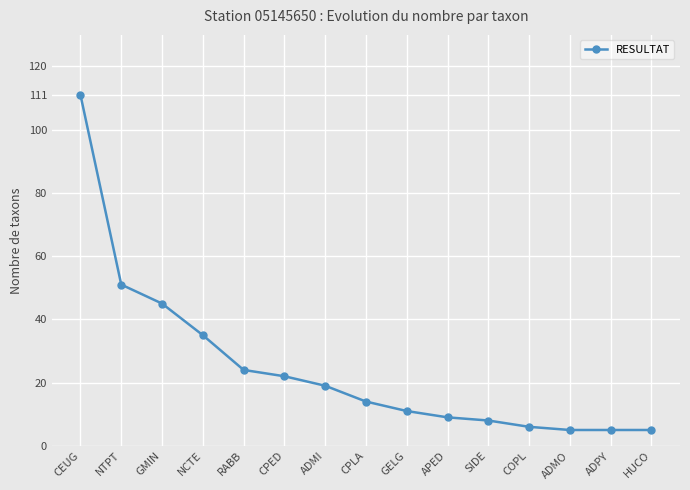

What is the sum of all values?

370